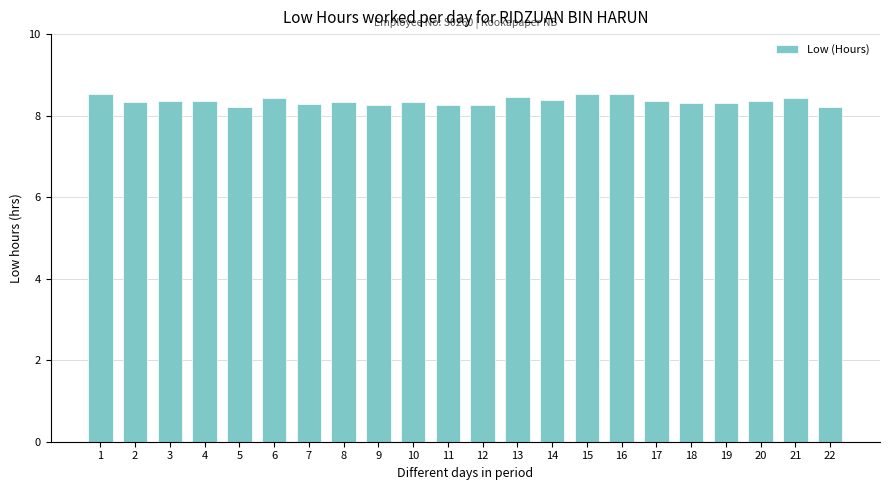

What is the difference between the second highest and second lowest values?

0.3